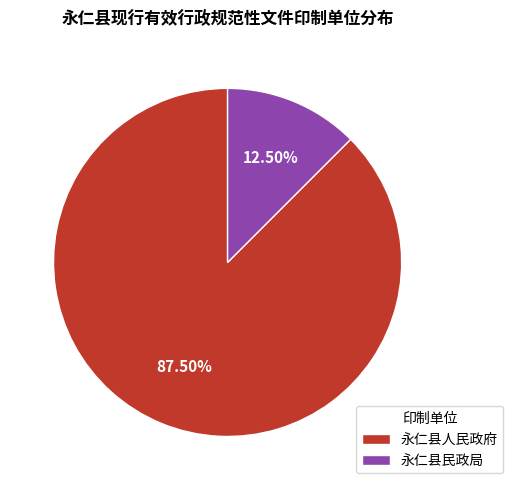

Between 永仁县人民政府 and 永仁县民政局, which is larger?

永仁县人民政府